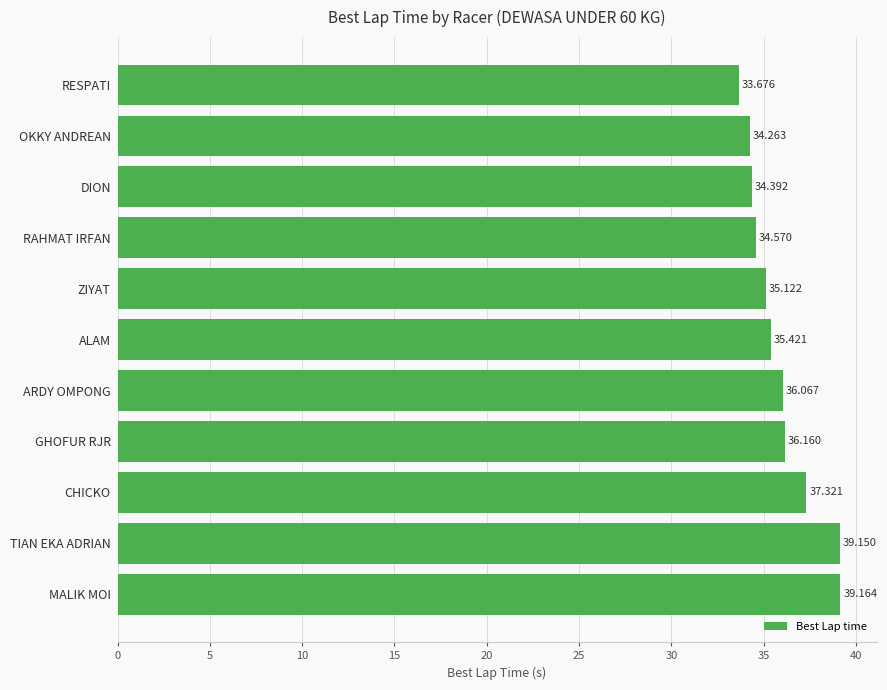

At which label is the value closest to 36?

ARDY OMPONG